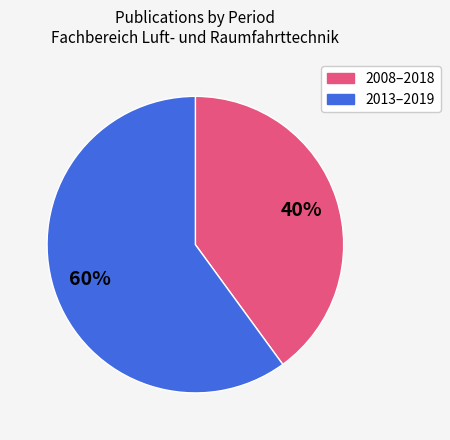

Does any single category account for the majority?

Yes